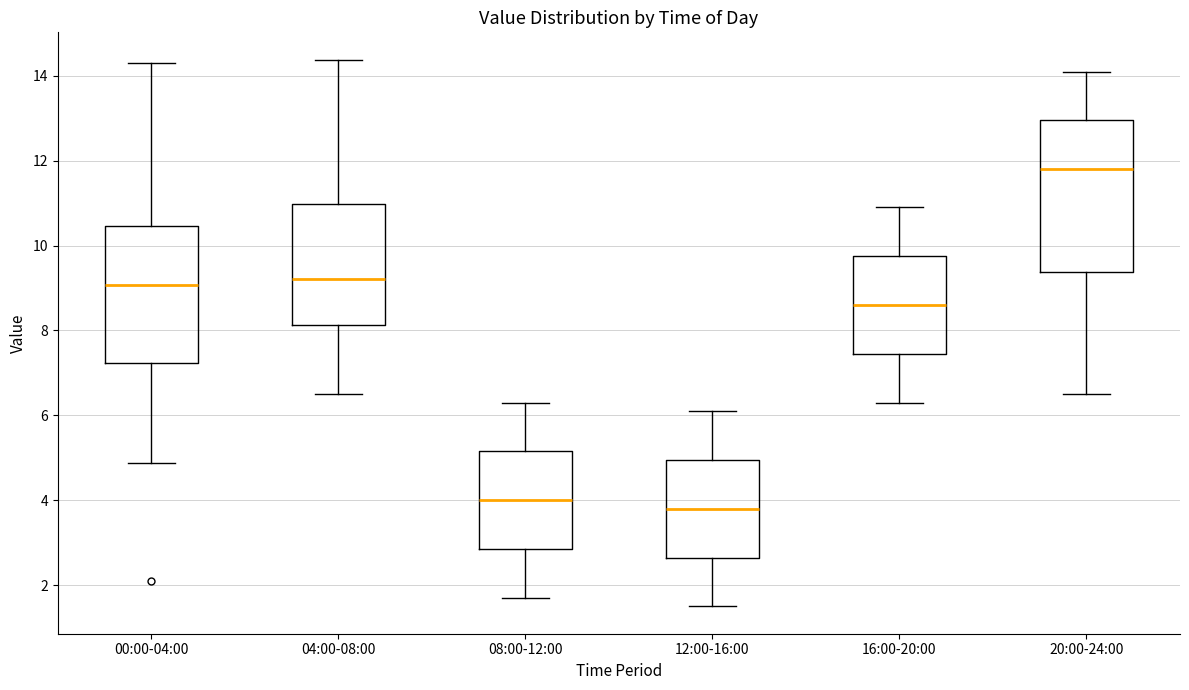

Reading left to right, read every box against the y-axis: the position of its median line, the range the box covers, and the ends of its whiskers. The values are not printed on the chart, so give them approximately, as read against the axis.

00:00-04:00: median 9.0, box 7.2 to 10.4, whiskers 4.8 to 14.4
04:00-08:00: median 9.2, box 8.2 to 11.0, whiskers 6.6 to 14.4
08:00-12:00: median 4.0, box 2.8 to 5.2, whiskers 1.8 to 6.4
12:00-16:00: median 3.8, box 2.6 to 5.0, whiskers 1.6 to 6.2
16:00-20:00: median 8.6, box 7.4 to 9.8, whiskers 6.4 to 11.0
20:00-24:00: median 11.8, box 9.4 to 13.0, whiskers 6.6 to 14.2